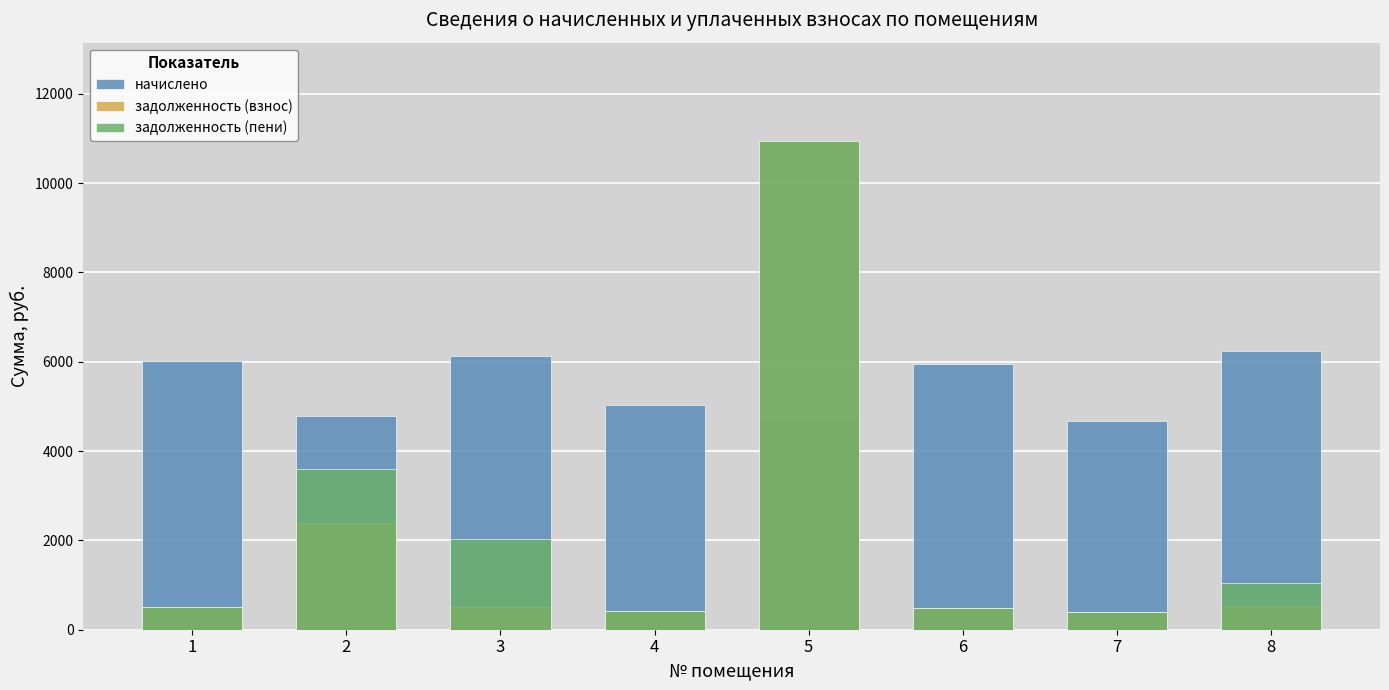

True or false: начислено has a value of 6126.7 at 3.

True